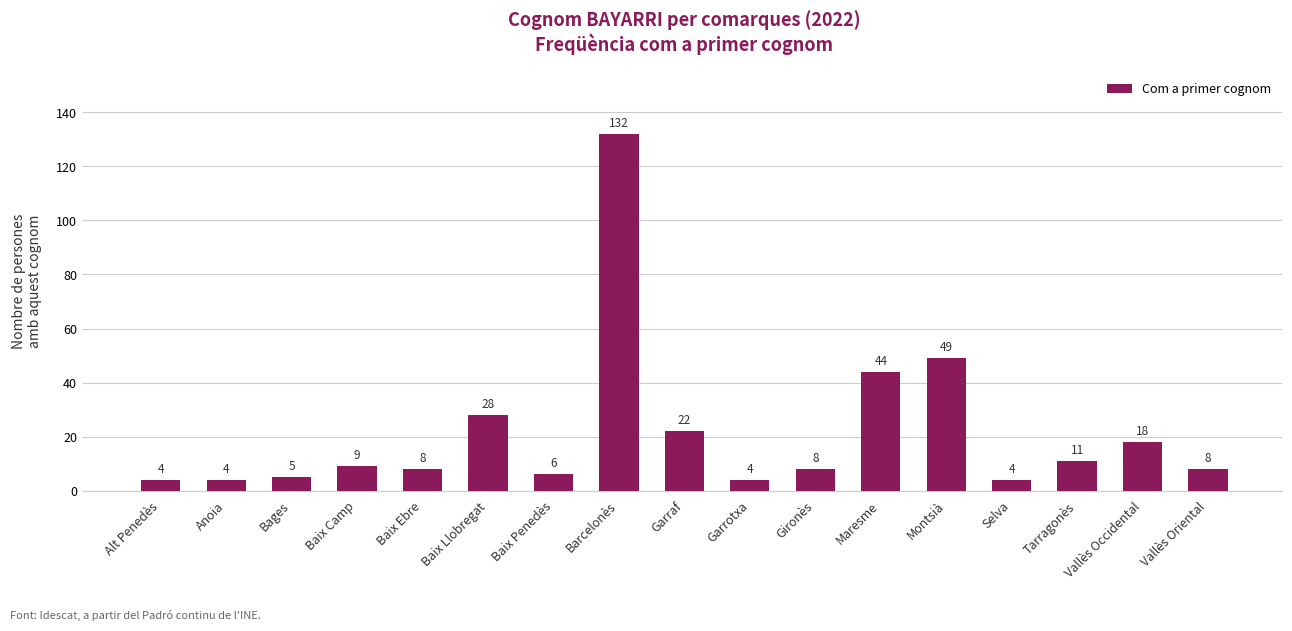

Reading right to left, what are all the values shown in this chart?

Vallès Oriental=8	Vallès Occidental=18	Tarragonès=11	Selva=4	Montsià=49	Maresme=44	Gironès=8	Garrotxa=4	Garraf=22	Barcelonès=132	Baix Penedès=6	Baix Llobregat=28	Baix Ebre=8	Baix Camp=9	Bages=5	Anoia=4	Alt Penedès=4